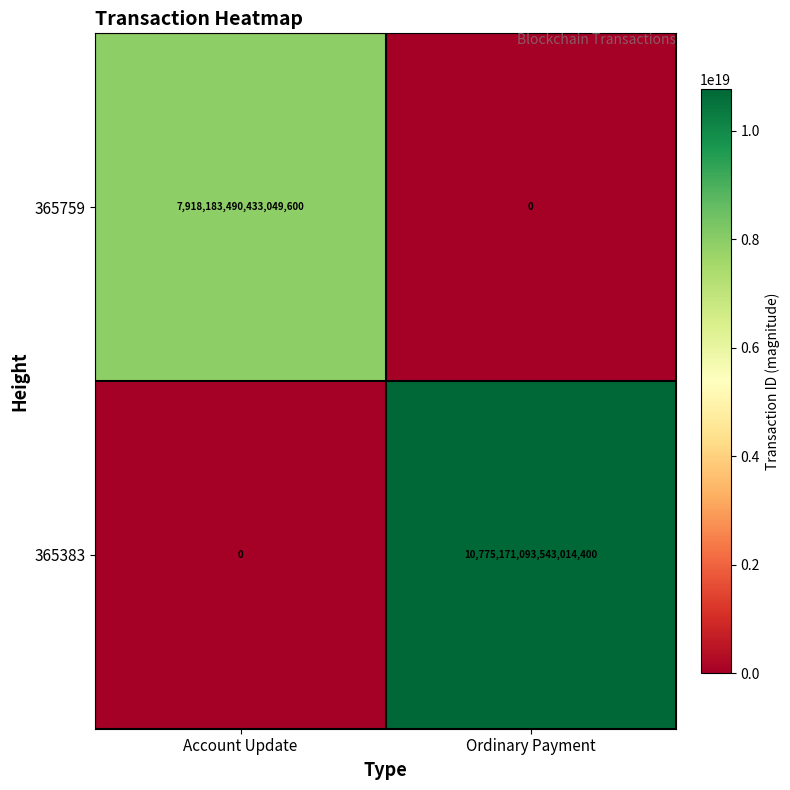

At which label does 365759 reach its minimum?

Ordinary Payment